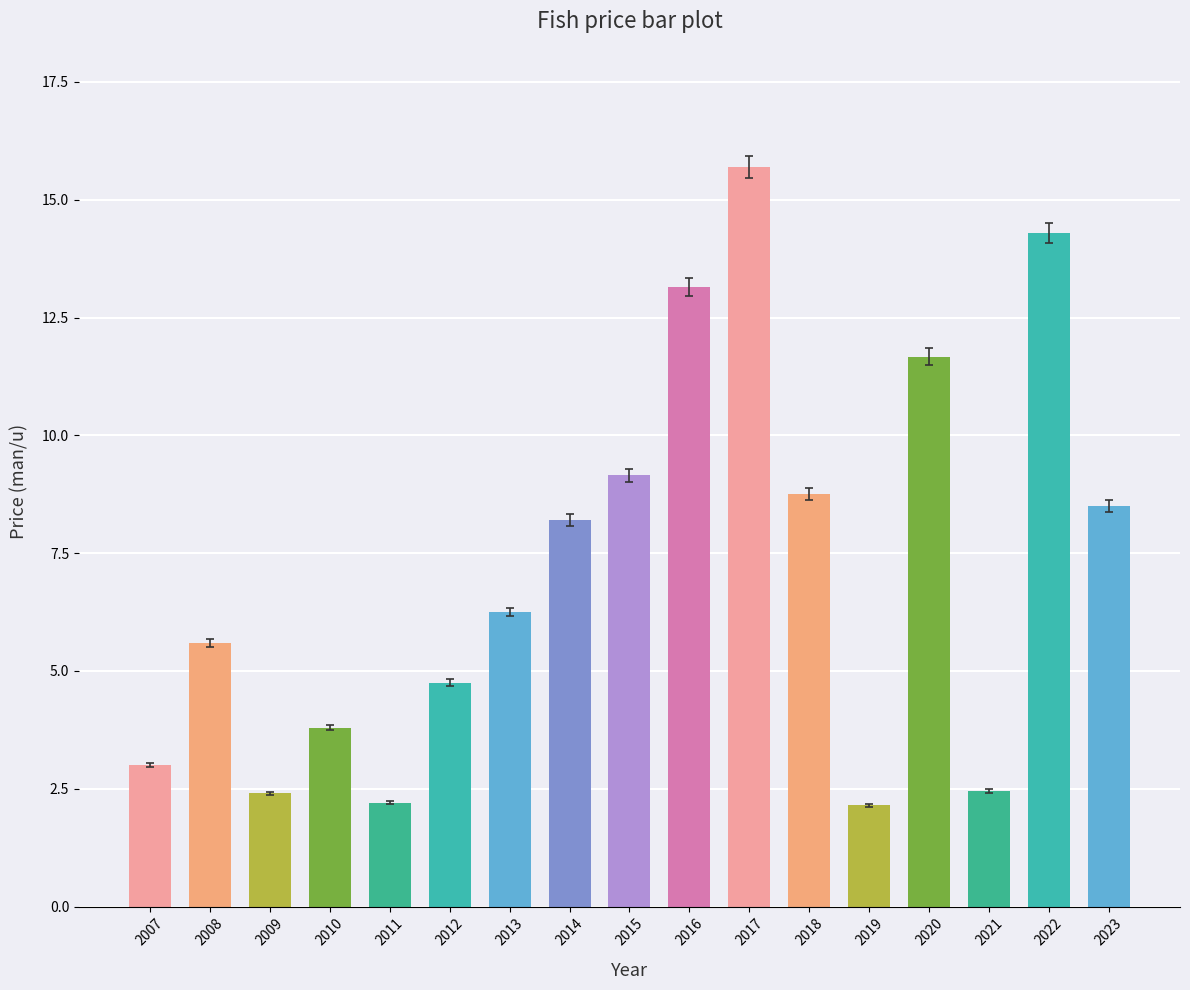

True or false: the data shows 5.6 at 2008.

True